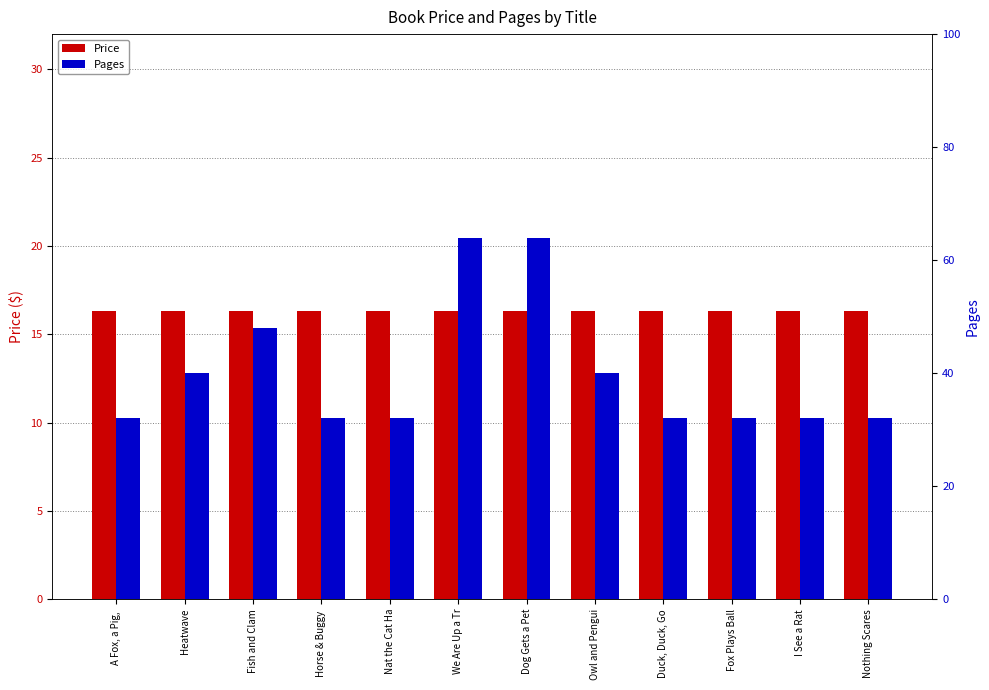

True or false: Price has a value of 6.6 at Owl and Pengui.

False